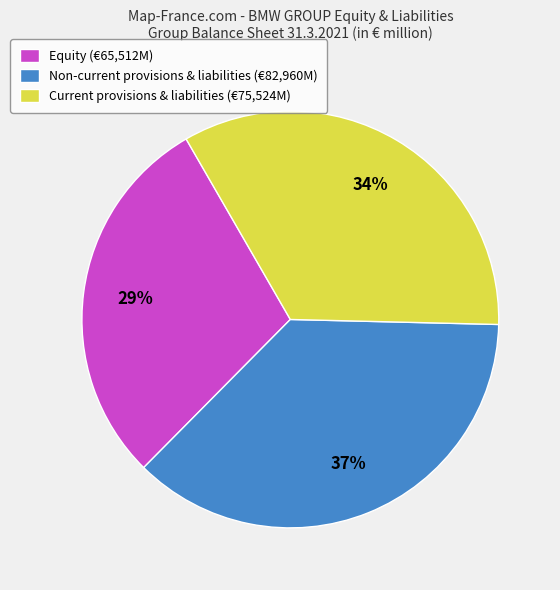

Between Non-current provisions & liabilities (€82,960M) and Current provisions & liabilities (€75,524M), which is larger?

Non-current provisions & liabilities (€82,960M)